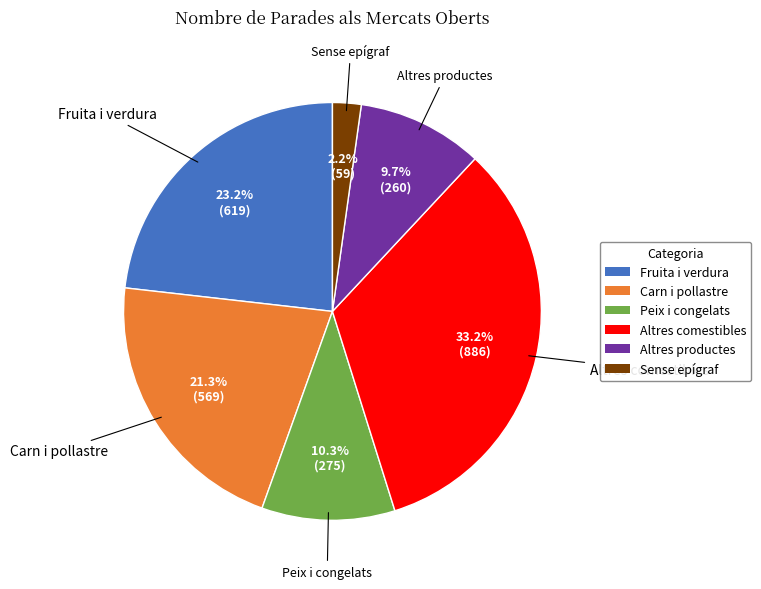

What percentage is the Sense epígraf slice, to the nearest percent?

2%